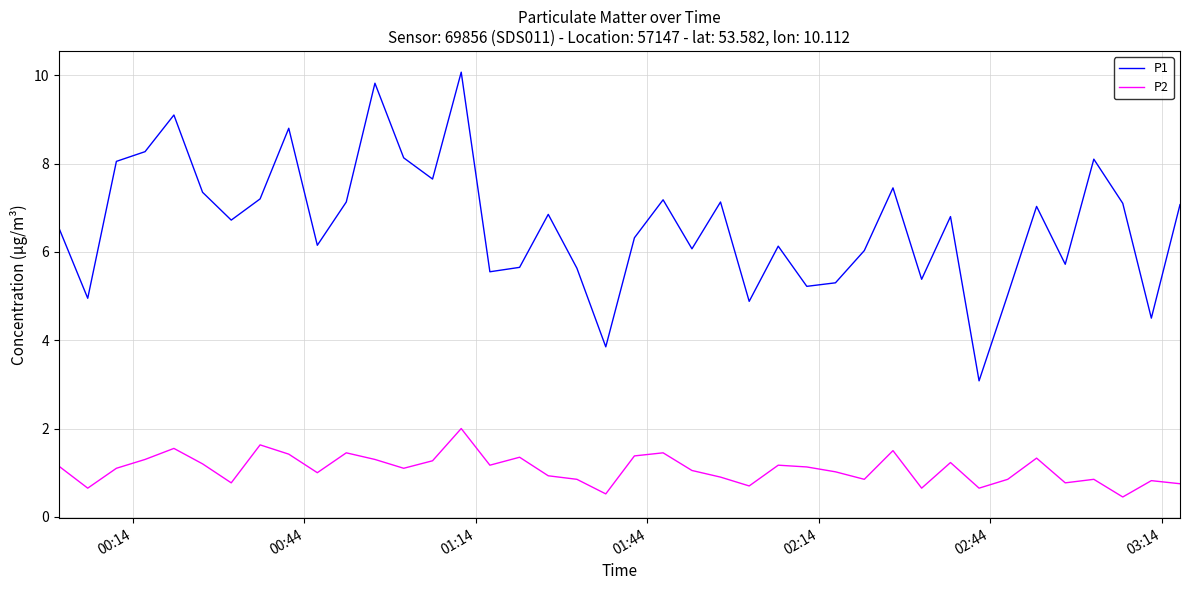

Which series has the widest spread of values?

P1